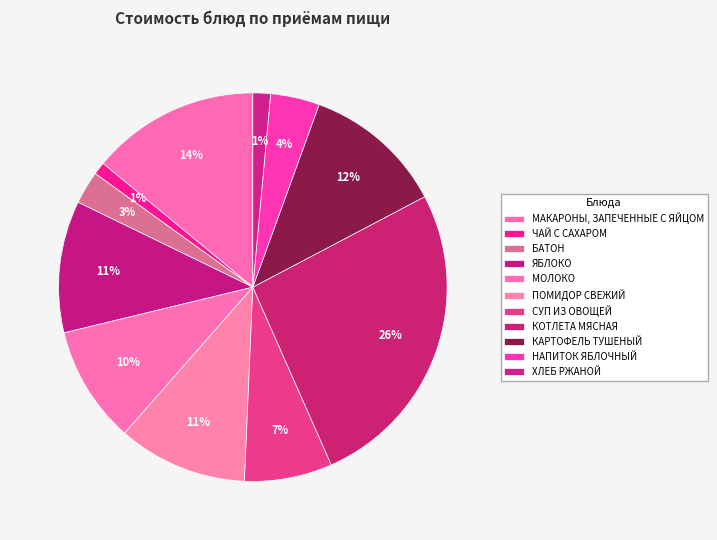

How many segments does this pie chart have?

11